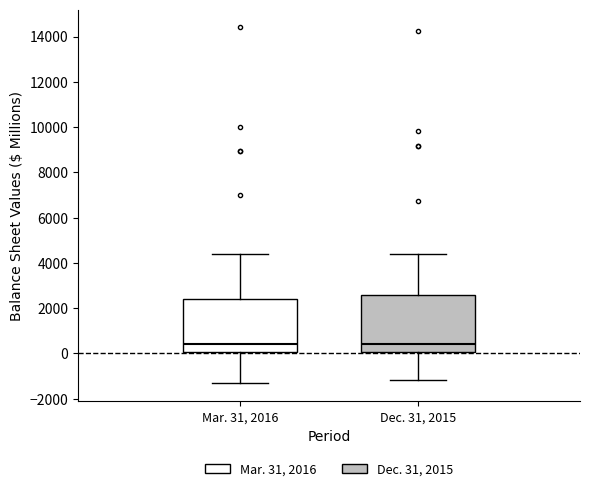

Reading left to right, read every box against the y-axis: the position of its median line, the range the box covers, and the ends of its whiskers. The values are not printed on the chart, so give them approximately, as read against the axis.

Mar. 31, 2016: median 400, box 0 to 2400, whiskers -1400 to 4400
Dec. 31, 2015: median 400, box 0 to 2600, whiskers -1200 to 4400